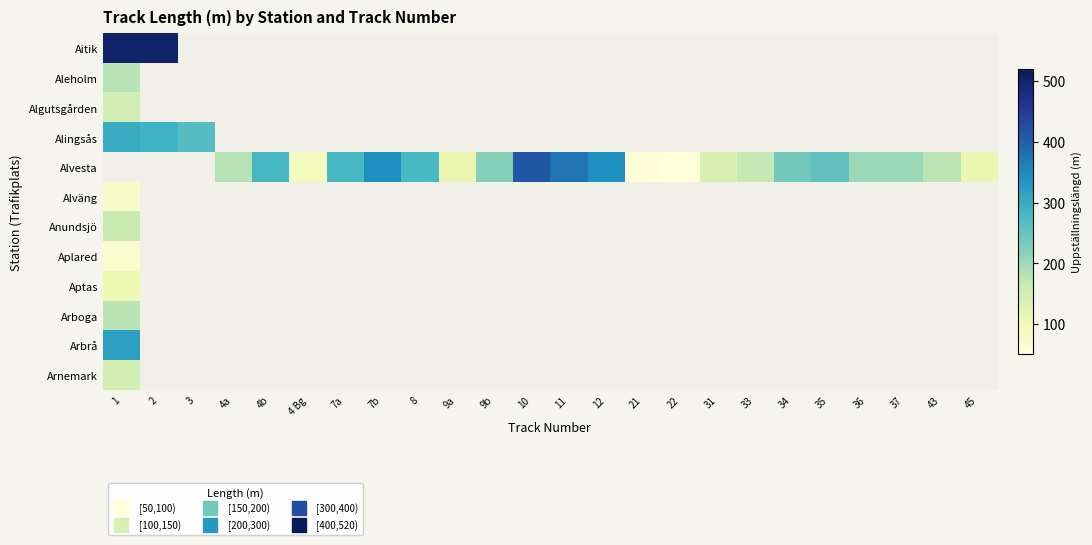

At 1, list the series in order from smallest to largest.

Aplared, Alväng, Aptas, Arnemark, Algutsgården, Anundsjö, Arboga, Aleholm, Alingsås, Arbrå, Aitik, Alvesta